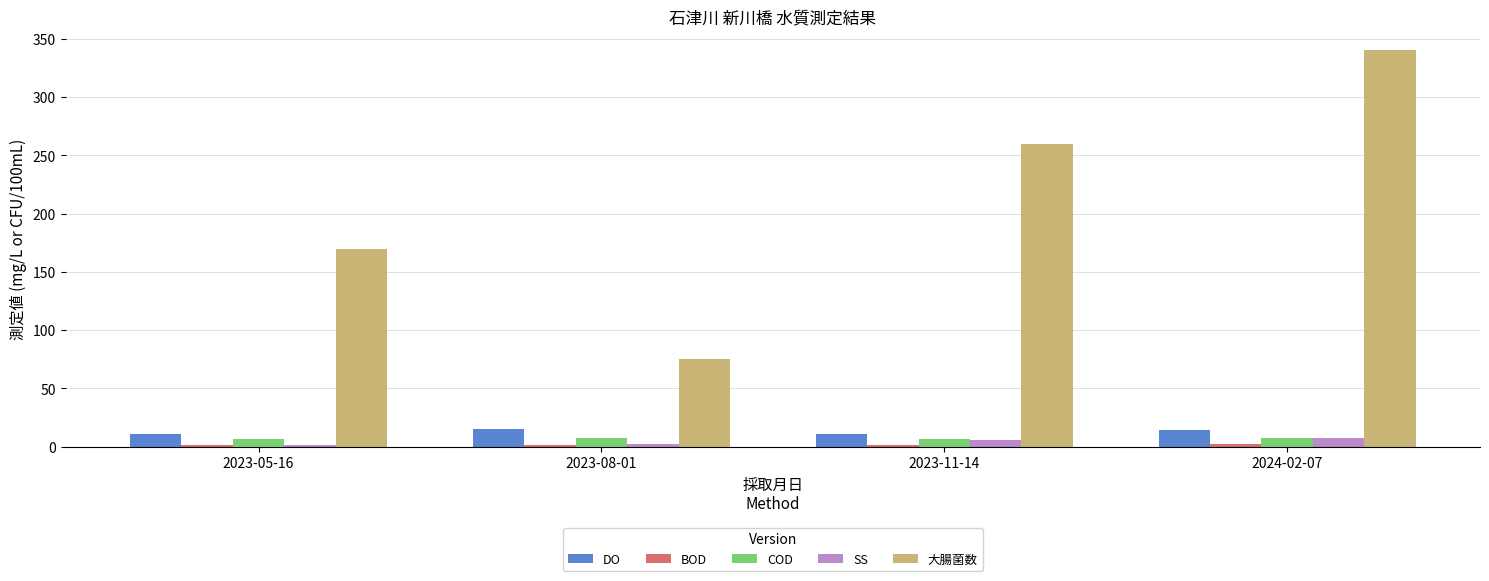

How many groups of bars are there?

4